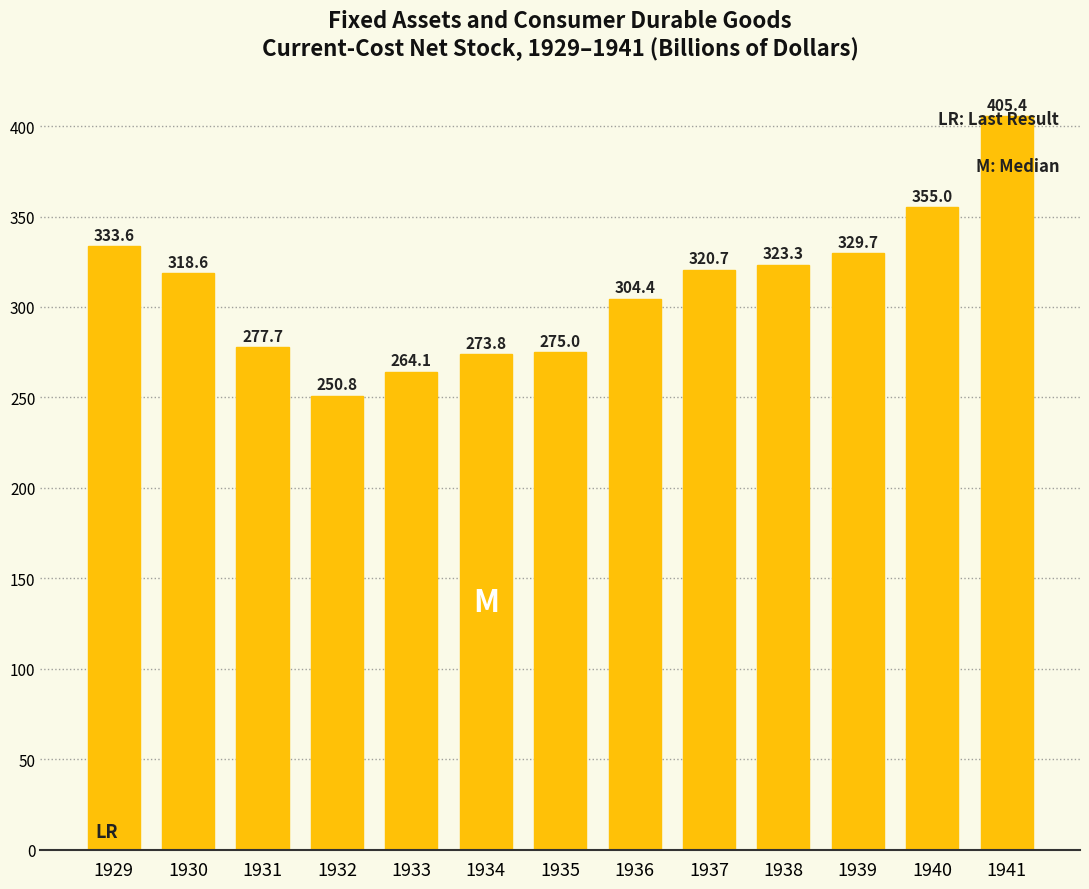

What is the minimum value shown in the chart?

250.8